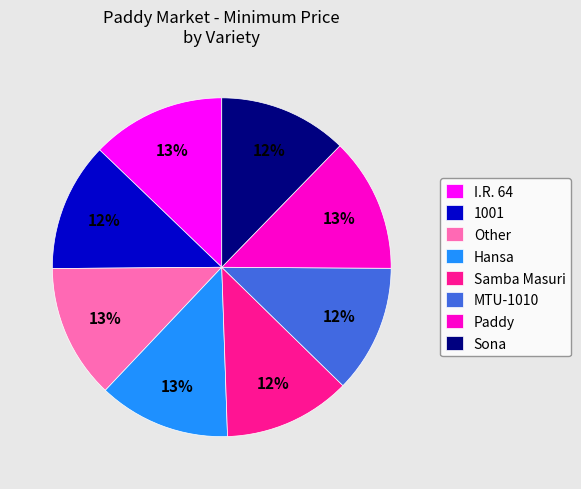

Does Sona account for over 50% of the chart?

No